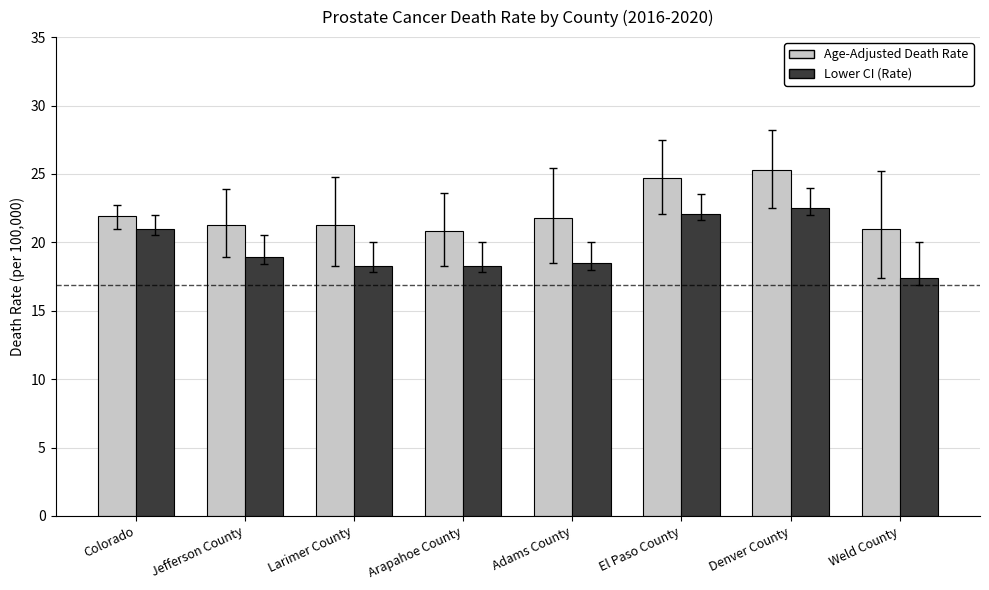

Which label corresponds to the smallest value in the chart?

Weld County